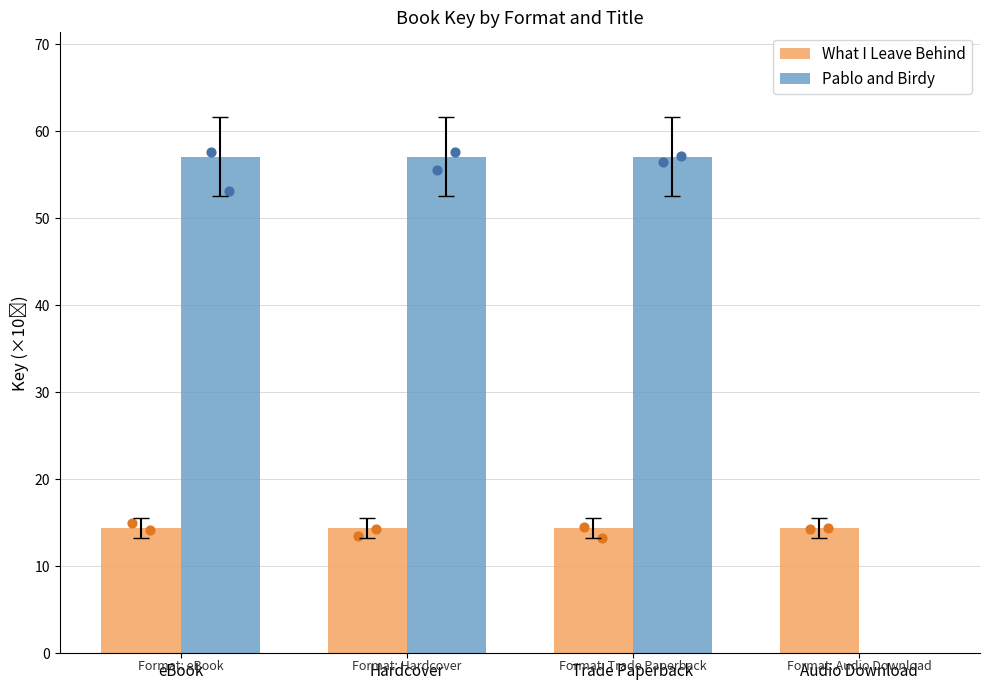

Is the value of What I Leave Behind at eBook greater than the value of Pablo and Birdy at Trade Paperback?

No